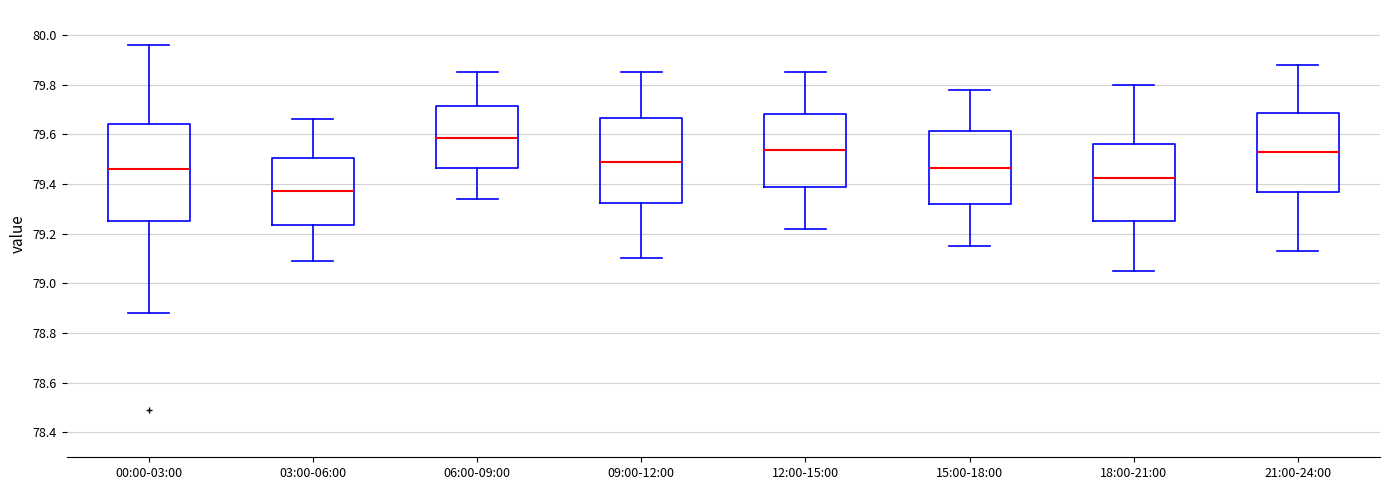

Reading left to right, transcribe this box plot: for each box, give where its median line is, the range the box spans, and where its two whiskers end, as read against the y-axis. The values are not printed on the chart, so give them approximately, as read against the axis.

00:00-03:00: median 79.46, box 79.26 to 79.64, whiskers 78.88 to 79.96
03:00-06:00: median 79.38, box 79.24 to 79.50, whiskers 79.10 to 79.66
06:00-09:00: median 79.58, box 79.46 to 79.72, whiskers 79.34 to 79.86
09:00-12:00: median 79.50, box 79.32 to 79.66, whiskers 79.10 to 79.86
12:00-15:00: median 79.54, box 79.38 to 79.68, whiskers 79.22 to 79.86
15:00-18:00: median 79.46, box 79.32 to 79.62, whiskers 79.16 to 79.78
18:00-21:00: median 79.42, box 79.26 to 79.56, whiskers 79.06 to 79.80
21:00-24:00: median 79.54, box 79.36 to 79.68, whiskers 79.14 to 79.88